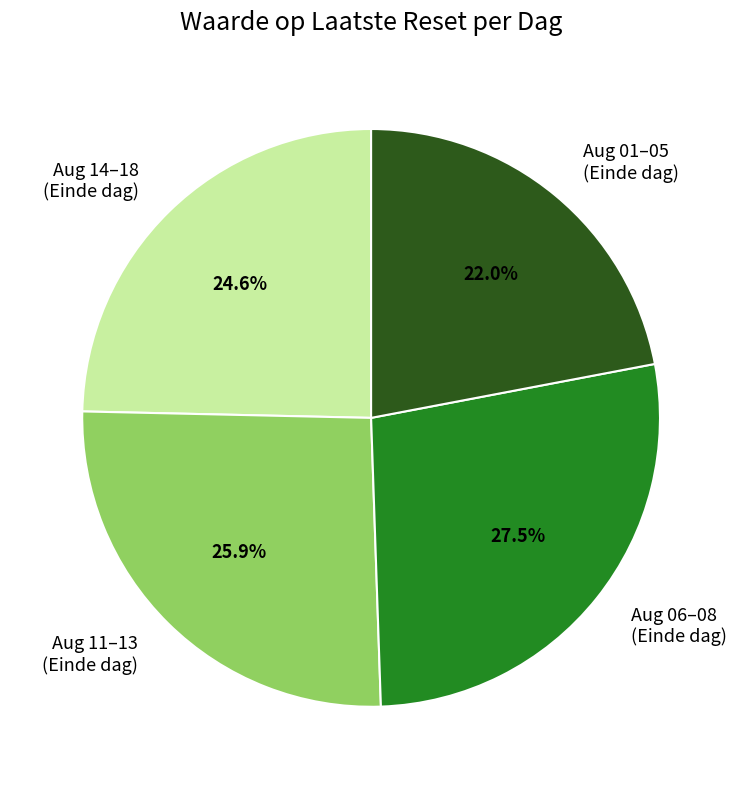

How many segments does this pie chart have?

4